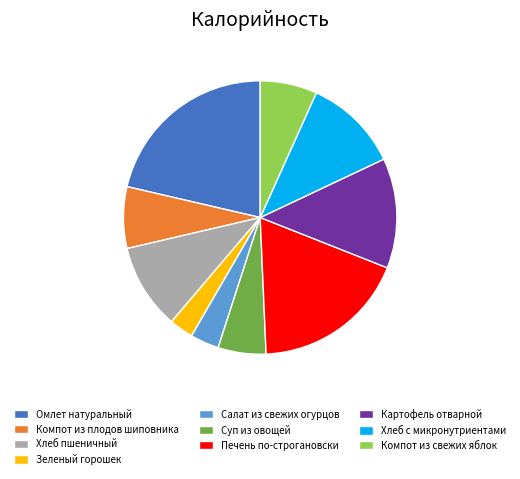

What is the ratio of the value at Компот из свежих яблок to the value at Хлеб с микронутриентами?

0.6